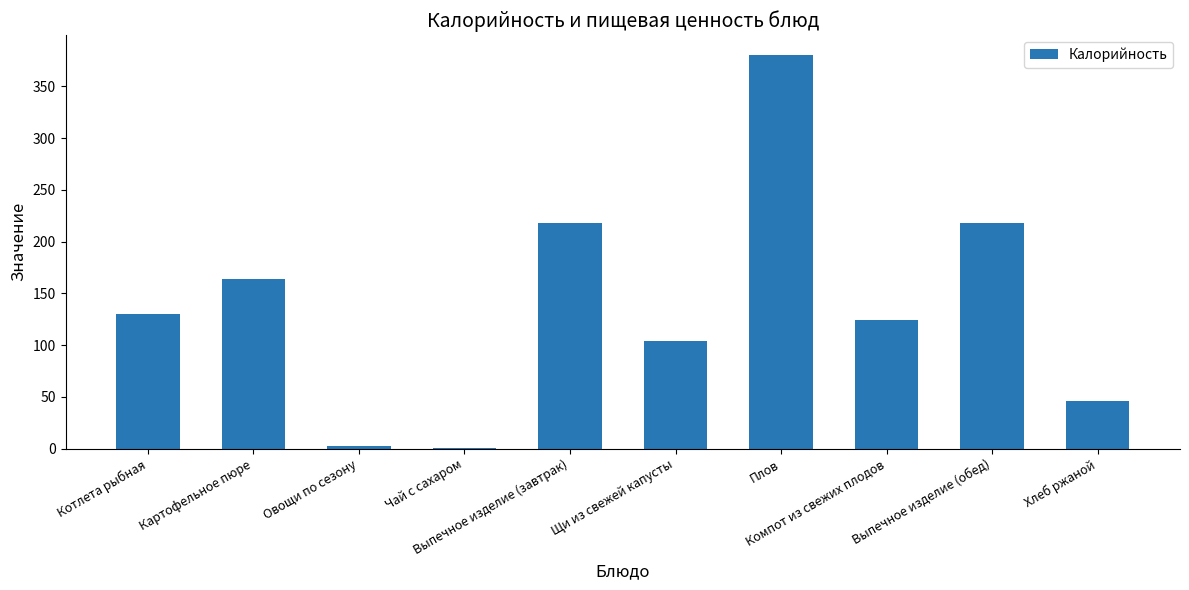

Reading right to left, what are all the values shown in this chart?

46.0	218.0	124.0	380.5	104.2	218.0	0.3	2.8	163.5	130.0